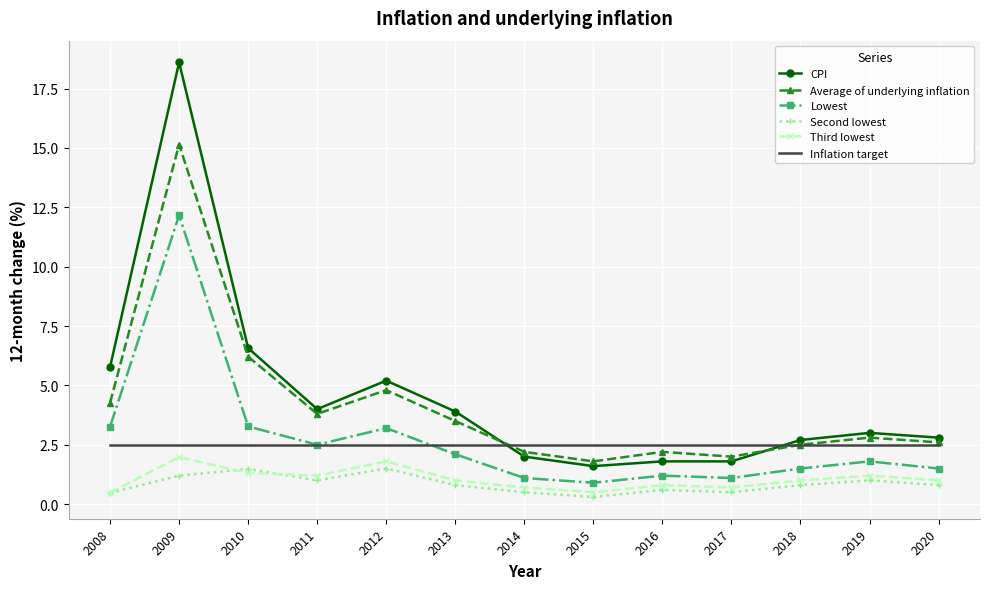

Which series has the largest range (max minus min)?

CPI